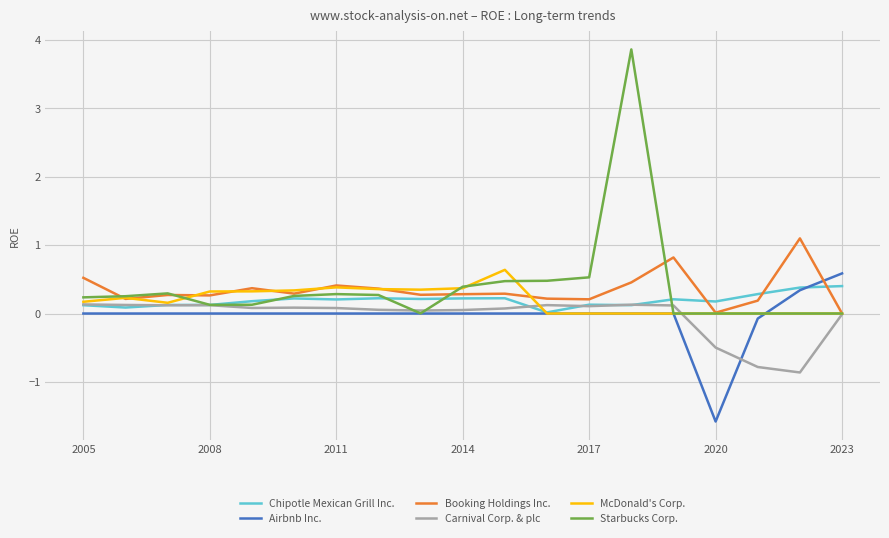

Which series has the largest range (max minus min)?

Starbucks Corp.